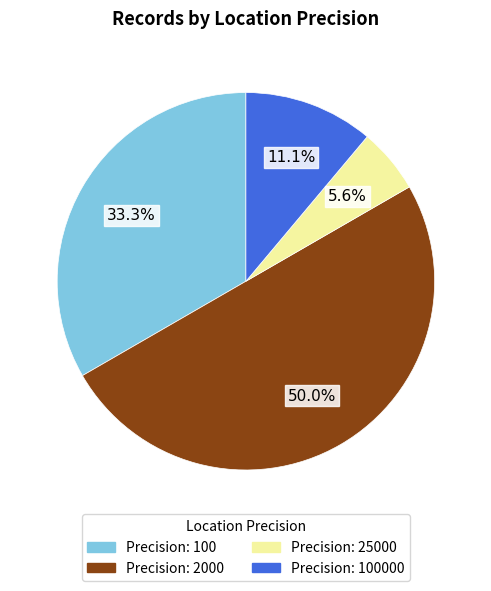

Rank the categories by value from highest to lowest.

2000, 100, 100000, 25000